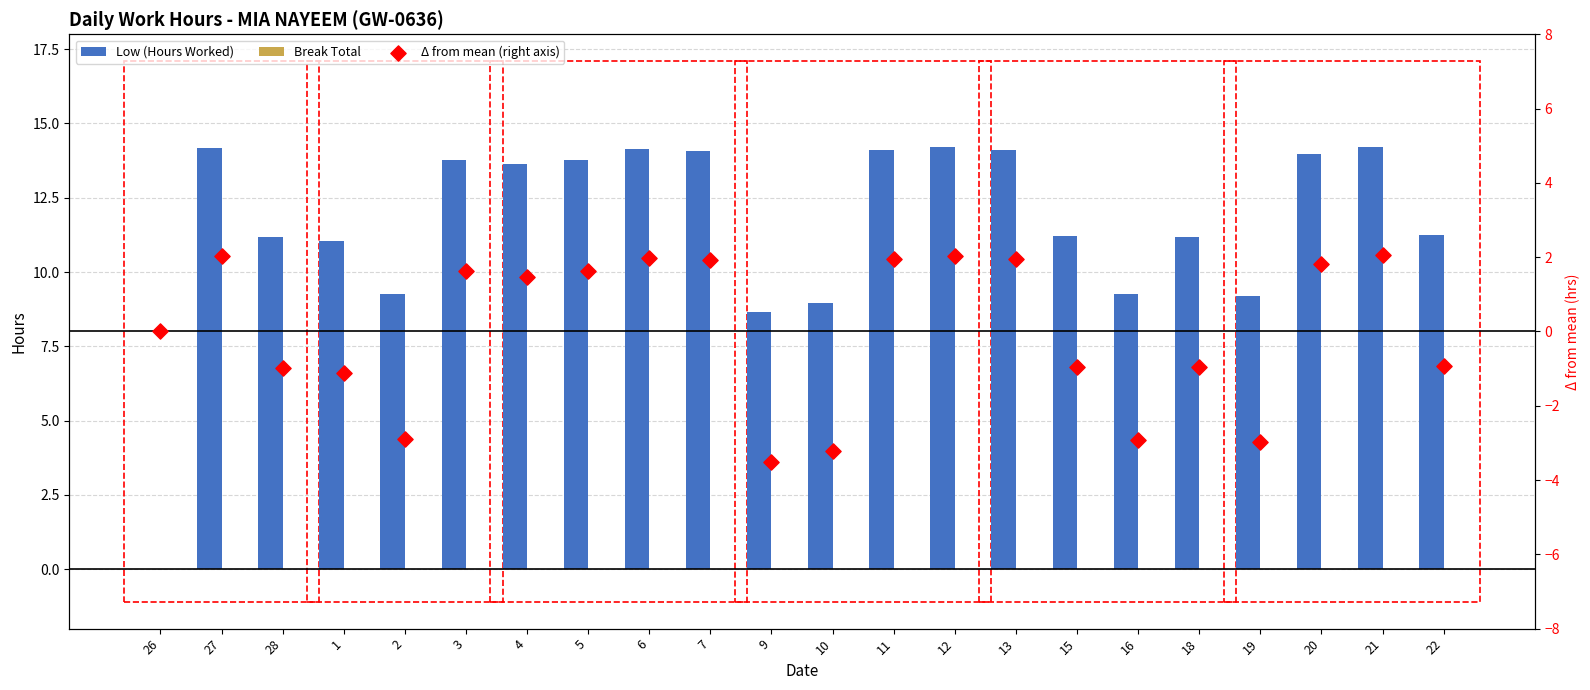

At which category is the sum across all series the highest?

21